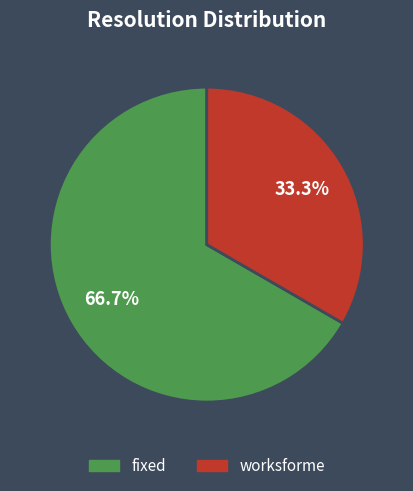

Is there a majority slice in this chart?

Yes